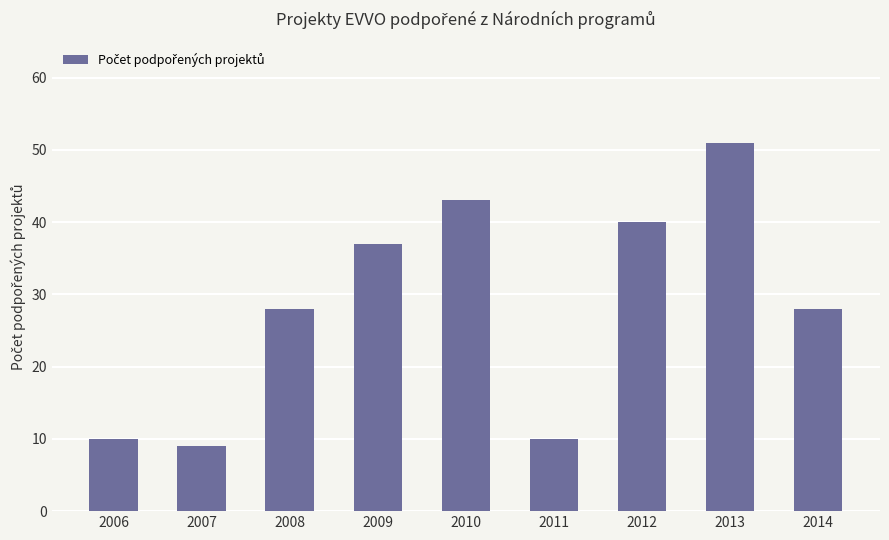

Reading left to right, list all the values displayed in this chart.

10	9	28	37	43	10	40	51	28